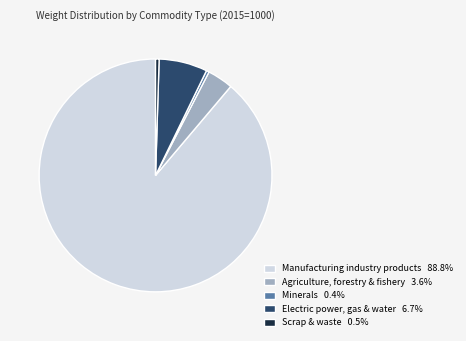

Combined, do Agriculture, forestry & fishery 3.6% and Scrap & waste 0.5% account for over 50%?

No